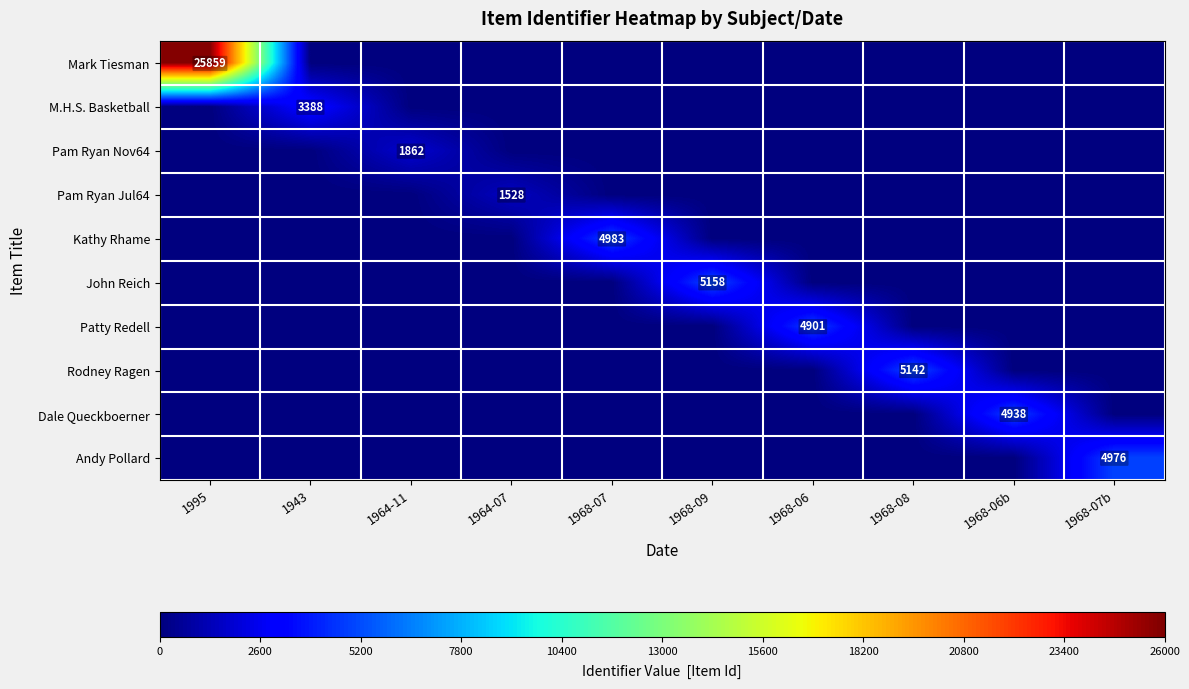

Between 1964-11 and 1968-08, which series saw the biggest shift?

Rodney Ragen